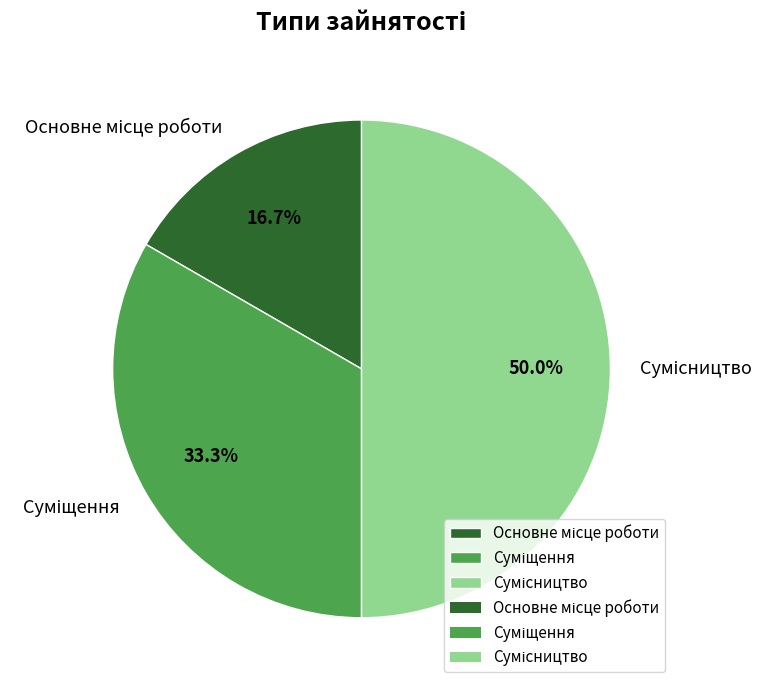

Is the sum of Сумісництво and Основне місце роботи greater than half?

Yes